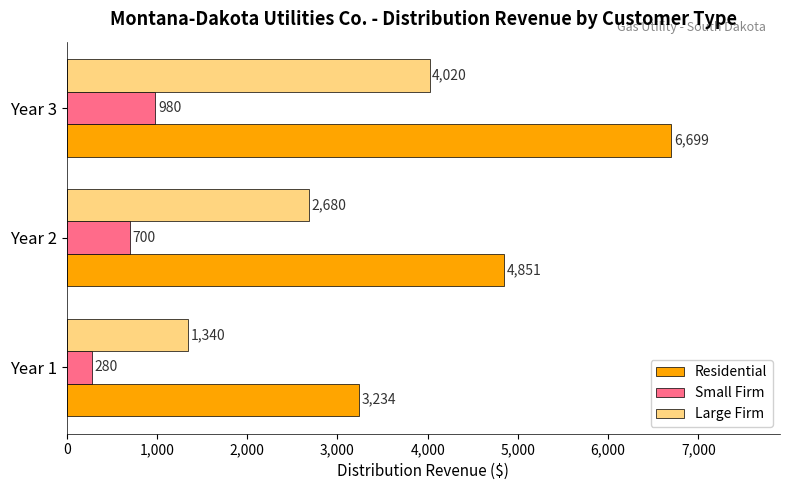

At which category is the sum across all series the highest?

Year 3